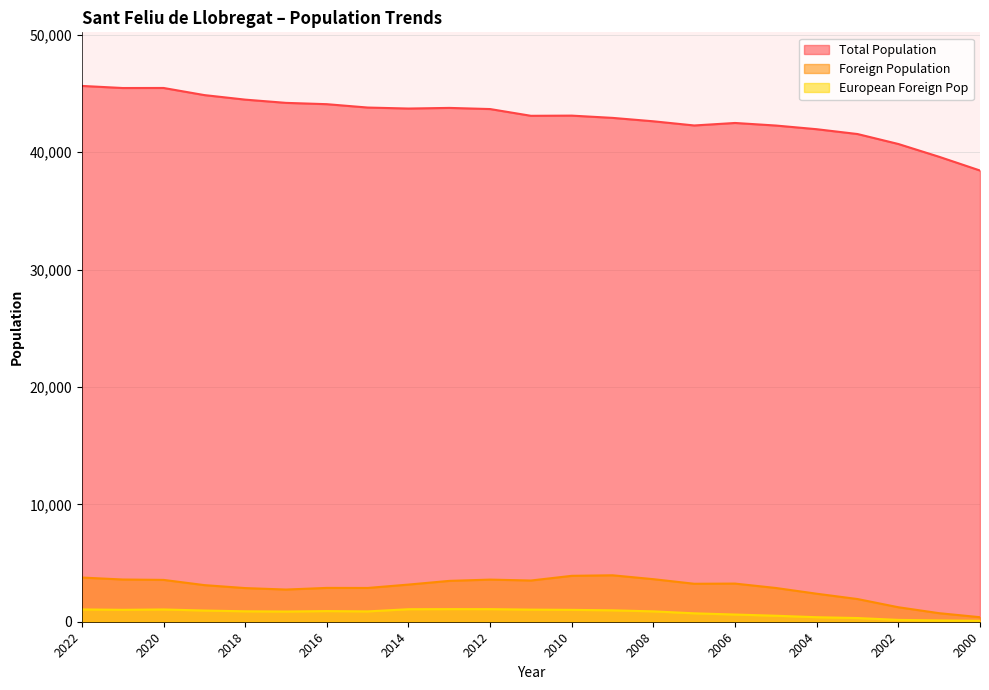

Reading left to right, transcribe all the data shown in this chart.

Total Population: 2022=45642	2021=45463	2020=45467	2019=44860	2018=44474	2017=44198	2016=44086	2015=43800	2014=43715	2013=43769	2012=43671	2011=43096	2010=43112	2009=42919	2008=42628	2007=42273	2006=42486	2005=42267	2004=41954	2003=41543	2002=40695	2001=39603	2000=38435
Foreign Population: 2022=3764	2021=3597	2020=3564	2019=3119	2018=2867	2017=2742	2016=2882	2015=2877	2014=3165	2013=3480	2012=3589	2011=3511	2010=3911	2009=3956	2008=3625	2007=3234	2006=3249	2005=2875	2004=2386	2003=1933	2002=1234	2001=727	2000=386
European Foreign Pop: 2022=1048	2021=1014	2020=1045	2019=953	2018=888	2017=868	2016=907	2015=879	2014=1066	2013=1074	2012=1073	2011=1031	2010=1011	2009=971	2008=882	2007=717	2006=613	2005=510	2004=384	2003=314	2002=156	2001=113	2000=81